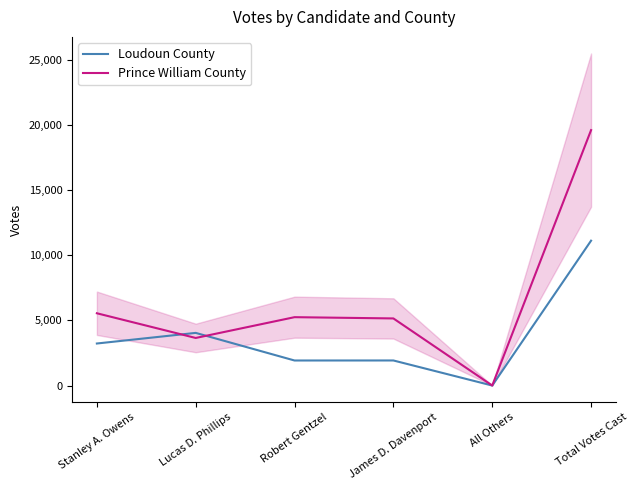

At which category is the sum across all series the highest?

Total Votes Cast